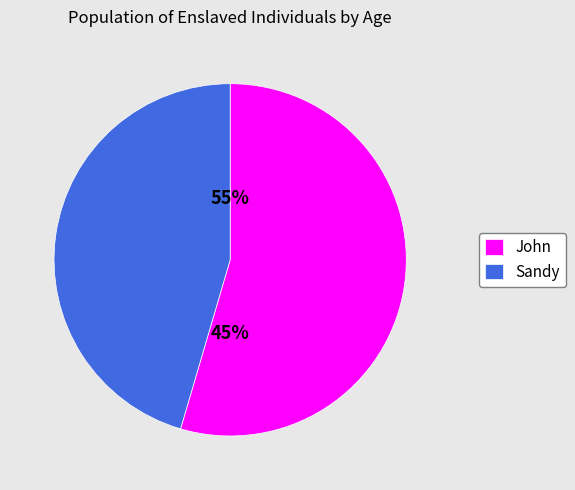

To the nearest percent, what is the average slice percentage?

50%